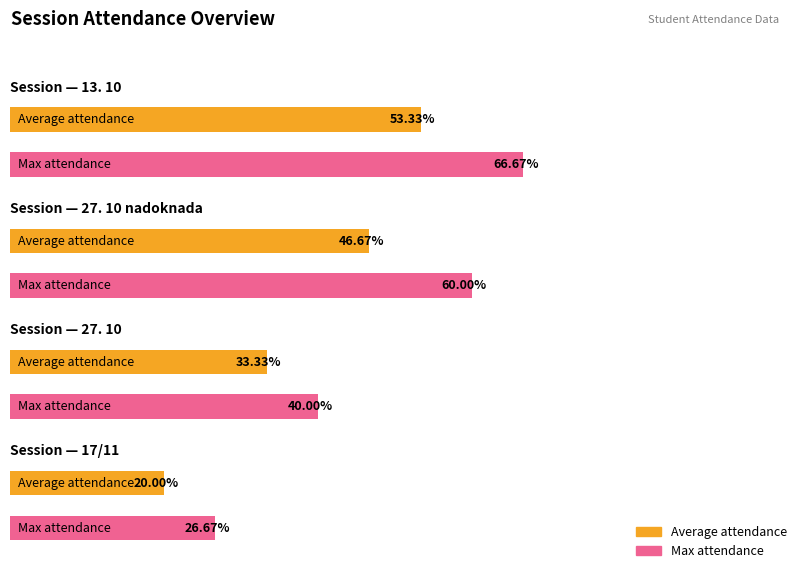

The Max attendance per session series shows 15 at 27. 10 nadoknada. True or false?

False